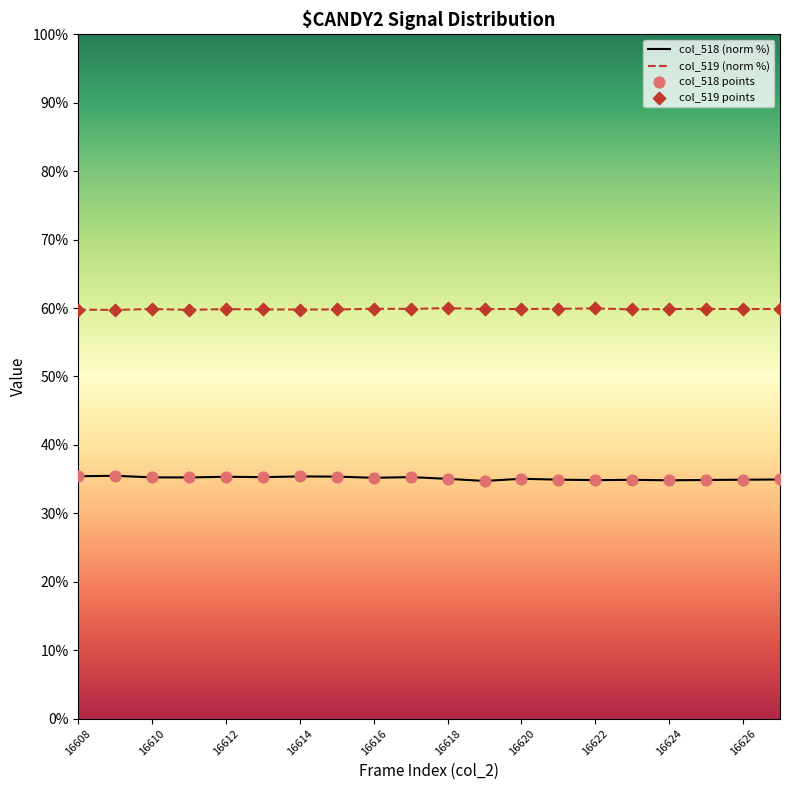

Which series has the largest total across all categories?

col_519 (norm %)